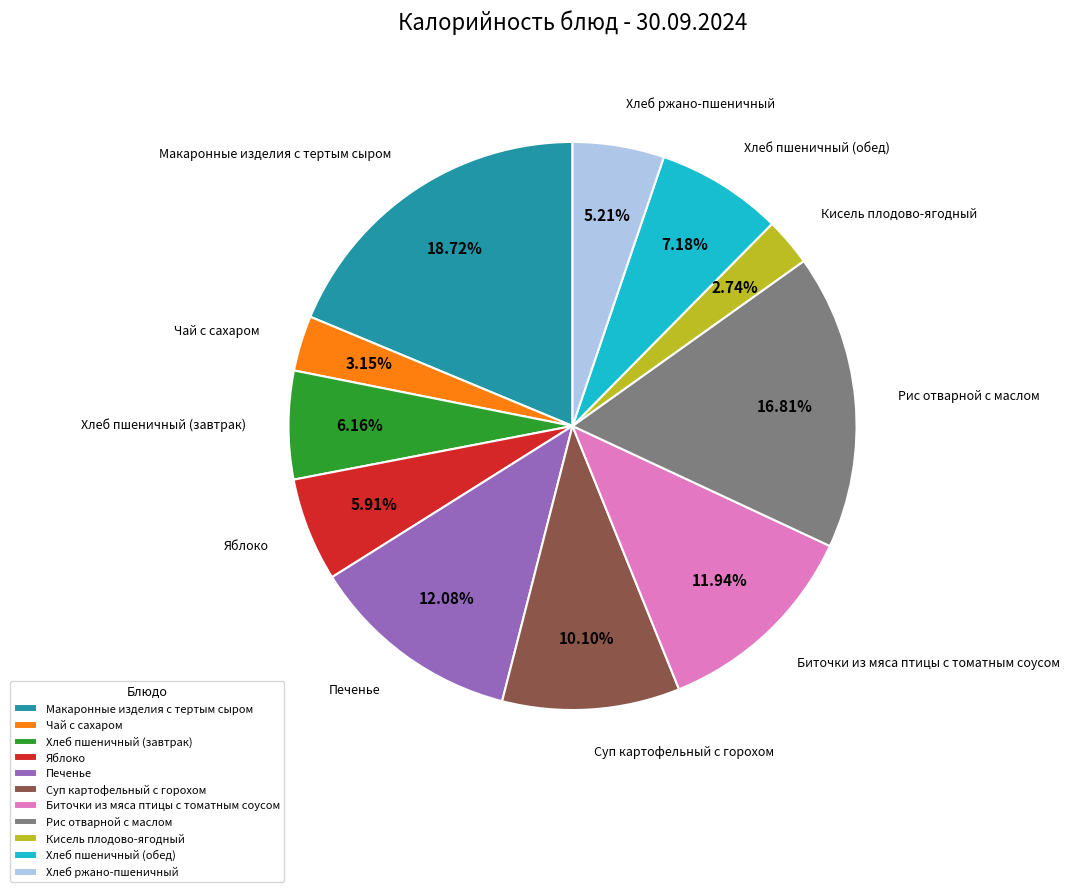

Which category has the biggest portion of the pie?

Макаронные изделия с тертым сыром